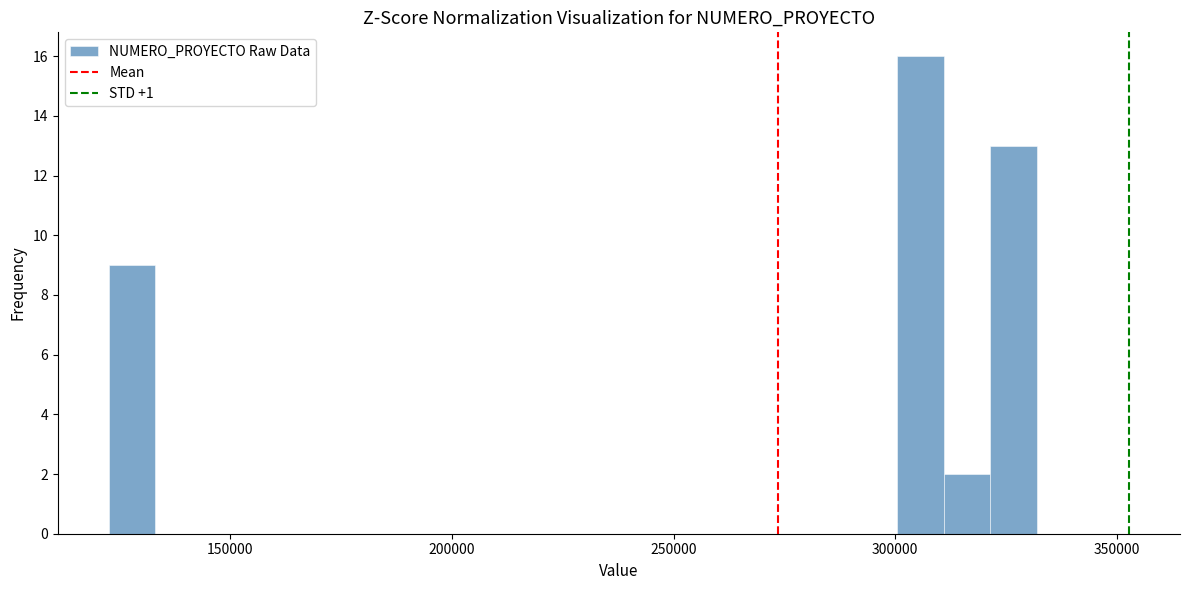

Around what value on the x-axis is the tallest bar? Give the approximate position of its centre, as read against the axis.

305000